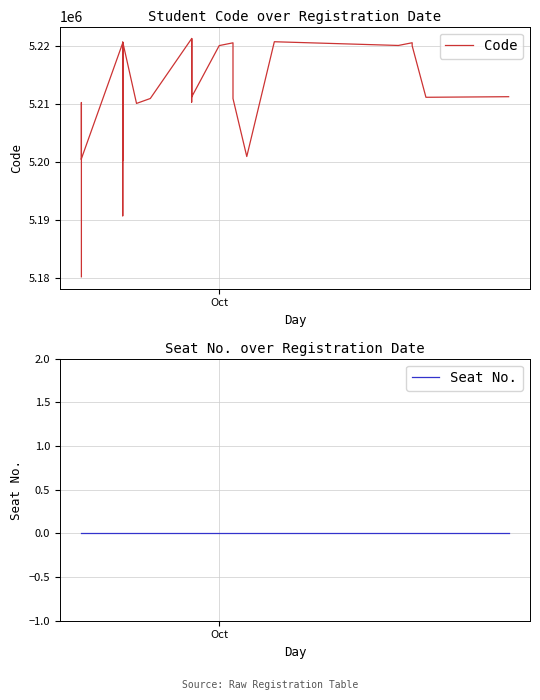

What is the value of the Code point at the 23rd from the left?

5220679